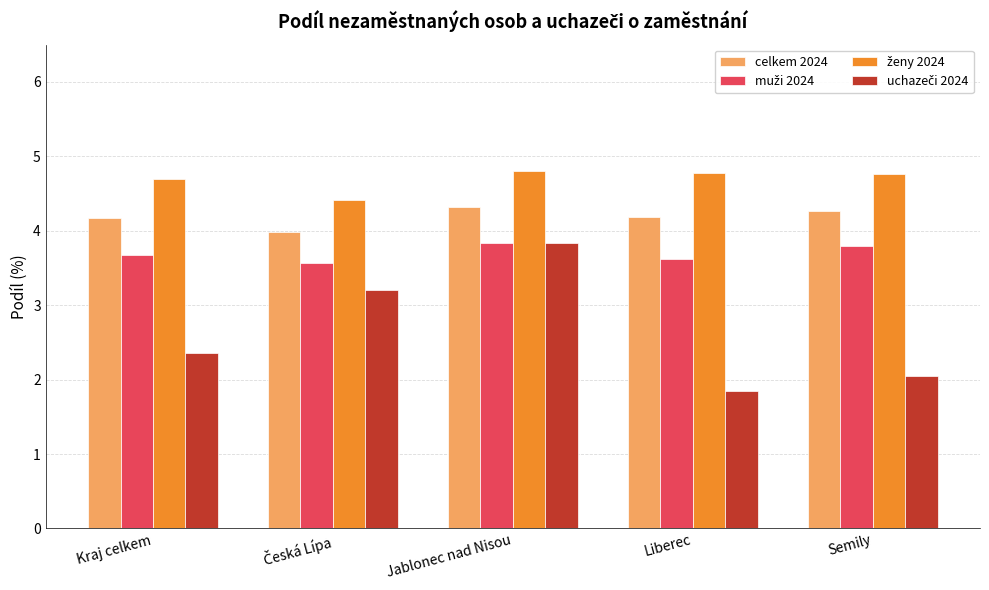

What is the difference between the maximum and minimum values in the celkem 2024 series?

0.3